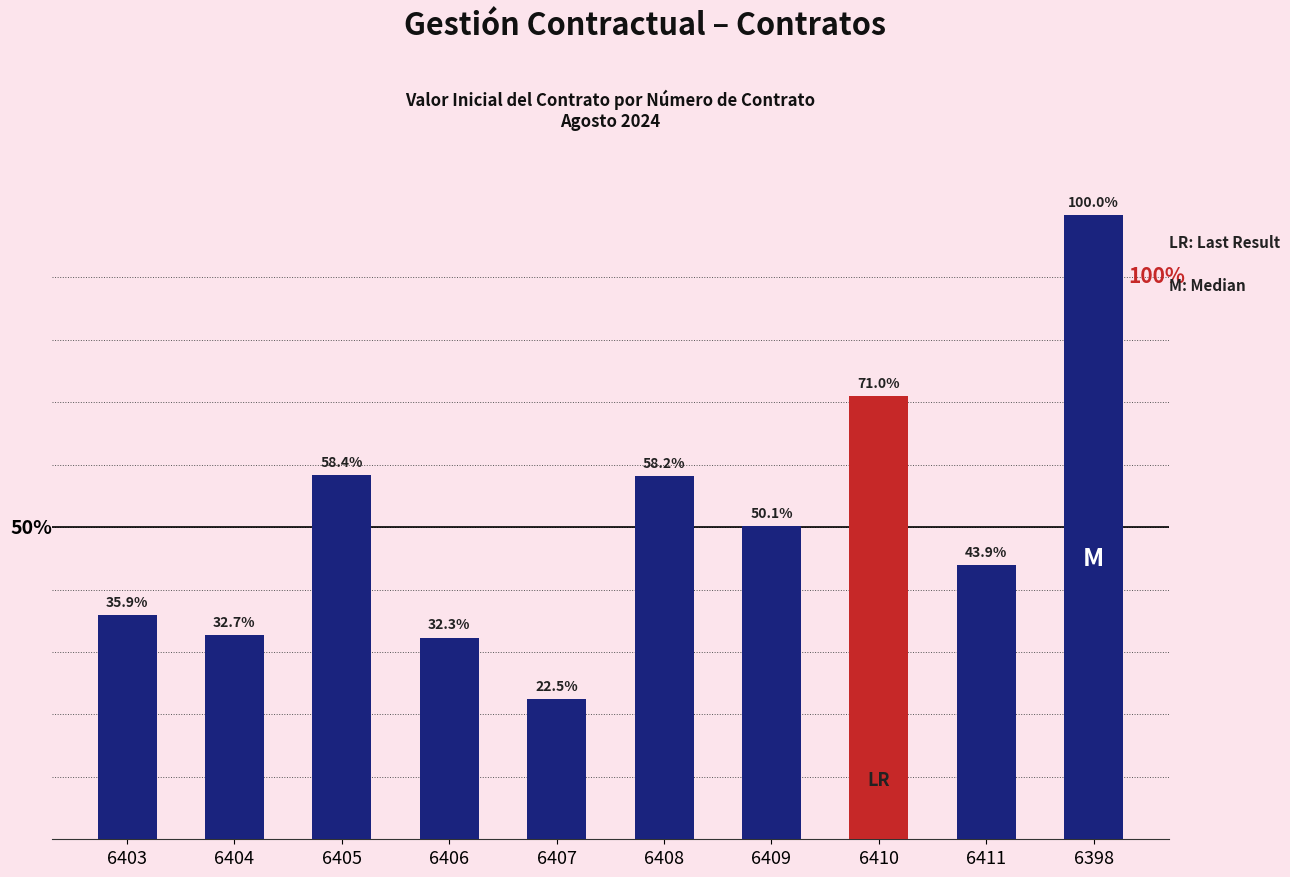

Does the chart contain any negative values?

No